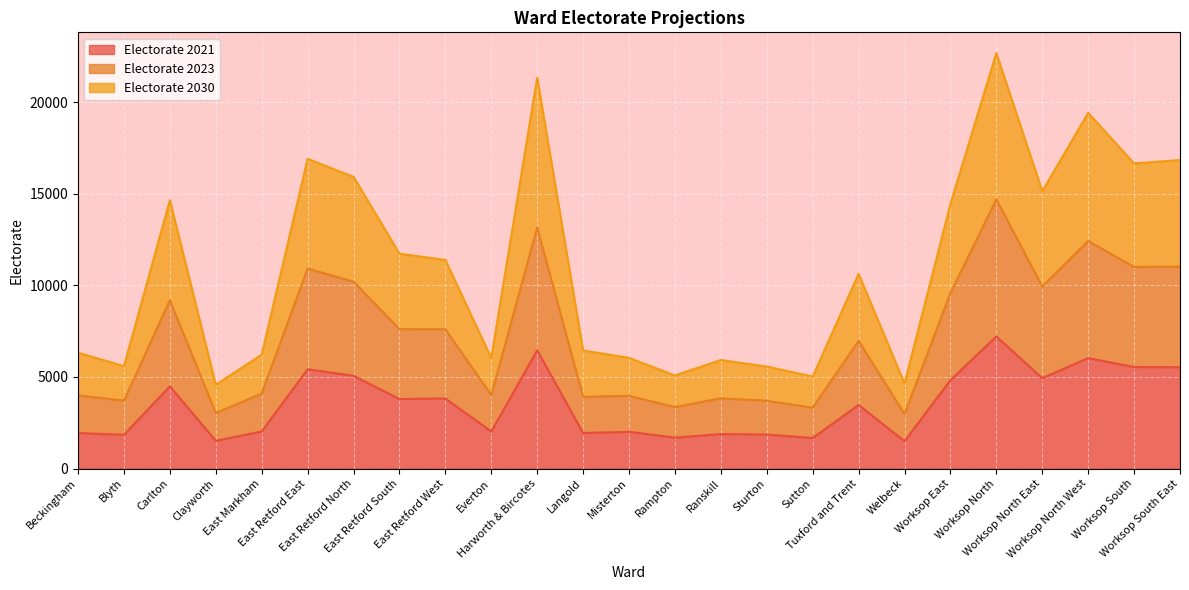

How many interior local peaks does the Electorate 2021 series have?

9